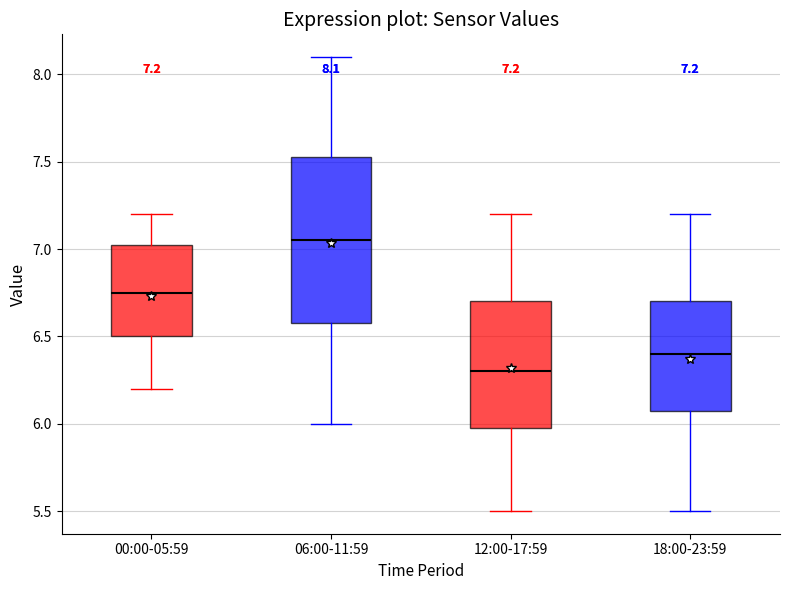

Which box's median line is the highest?

06:00-11:59